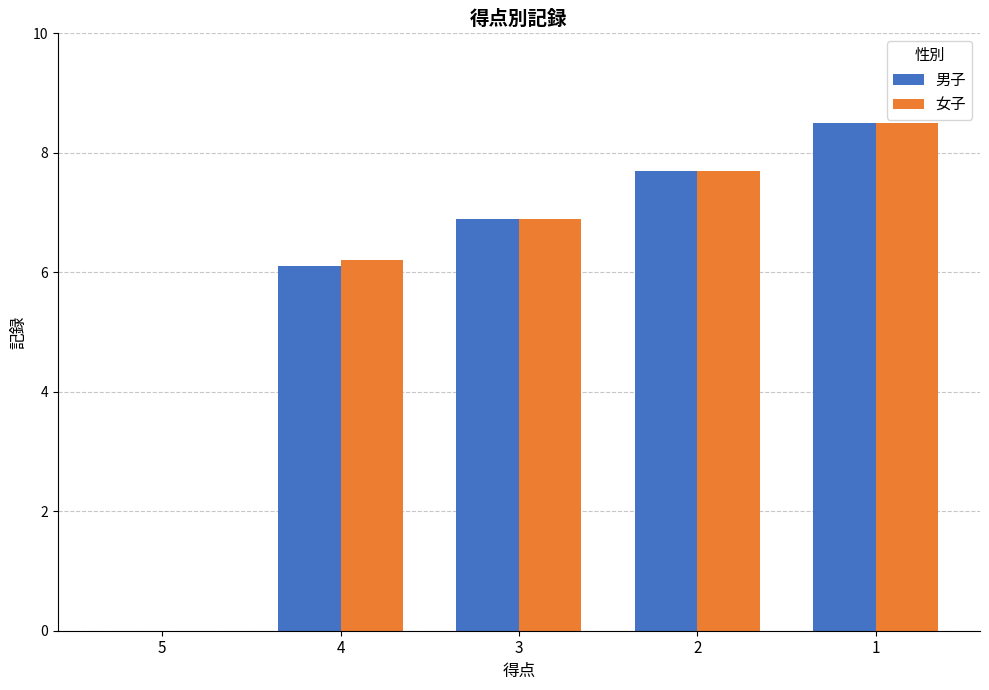

What is the greatest value displayed?

8.5